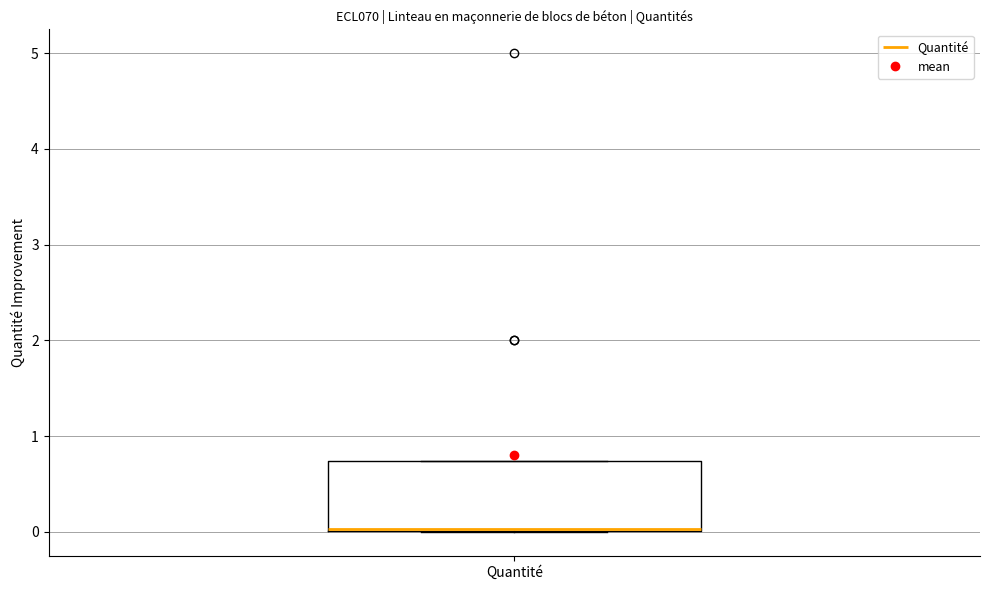

Where is the lower edge of the box for Quantité on the y-axis? The values are not printed on the chart, so give them approximately, as read against the axis.

0.0